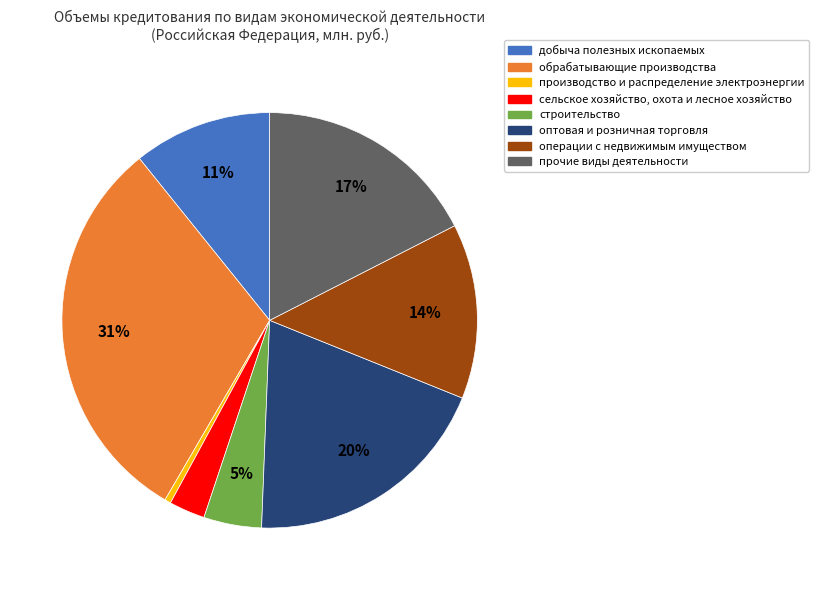

To the nearest percent, what portion does добыча полезных ископаемых represent?

11%